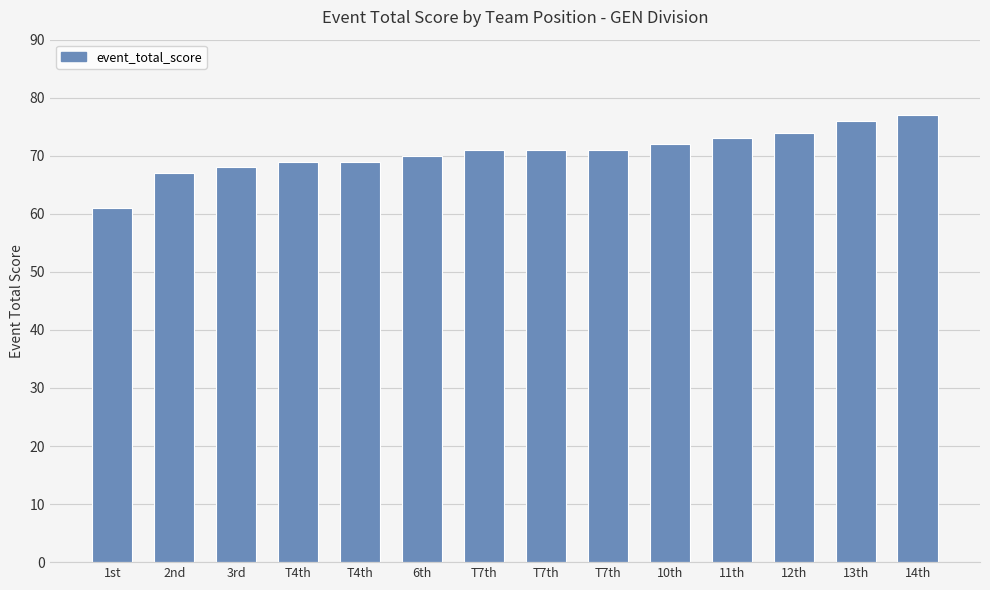

How many bars are there in total?

14